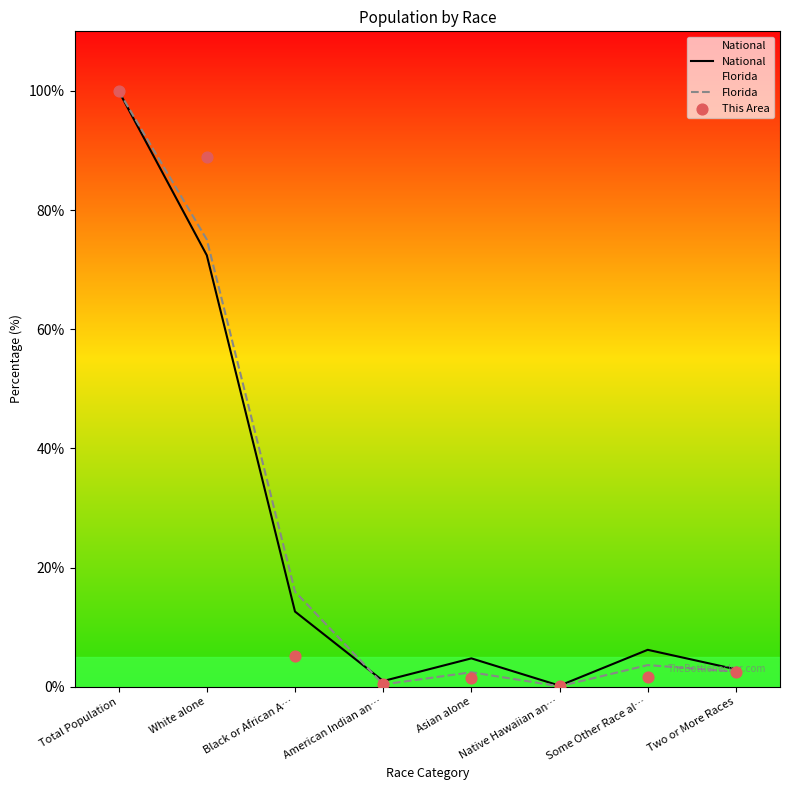

Is the value of National at Some Other Race al… greater than the value of Florida at Two or More Races?

Yes